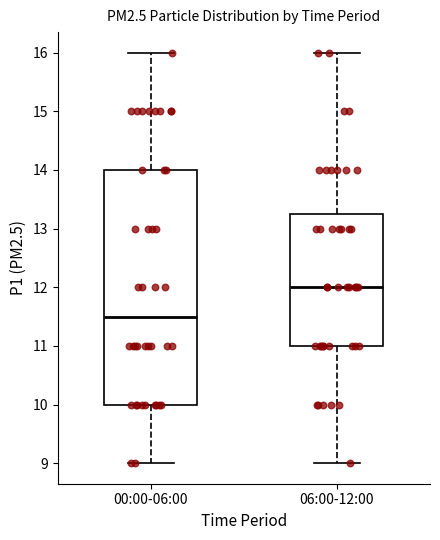

Where is the lower edge of the box for 06:00-12:00 on the y-axis? The values are not printed on the chart, so give them approximately, as read against the axis.

11.0